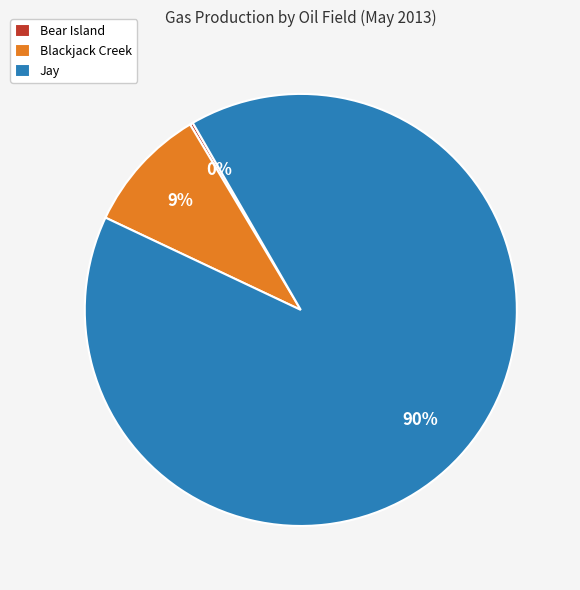

Is there any slice that represents more than half of the pie?

Yes